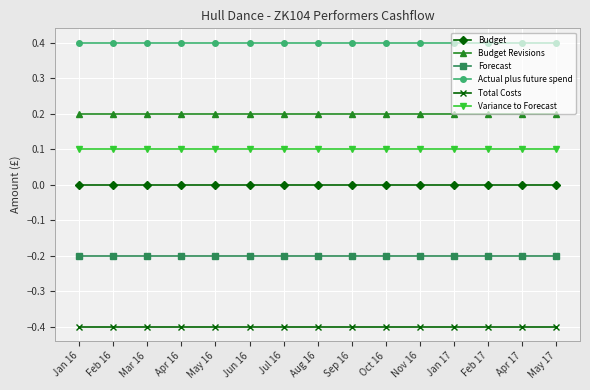

The Total Costs series shows -0.4 at Feb 16. True or false?

True